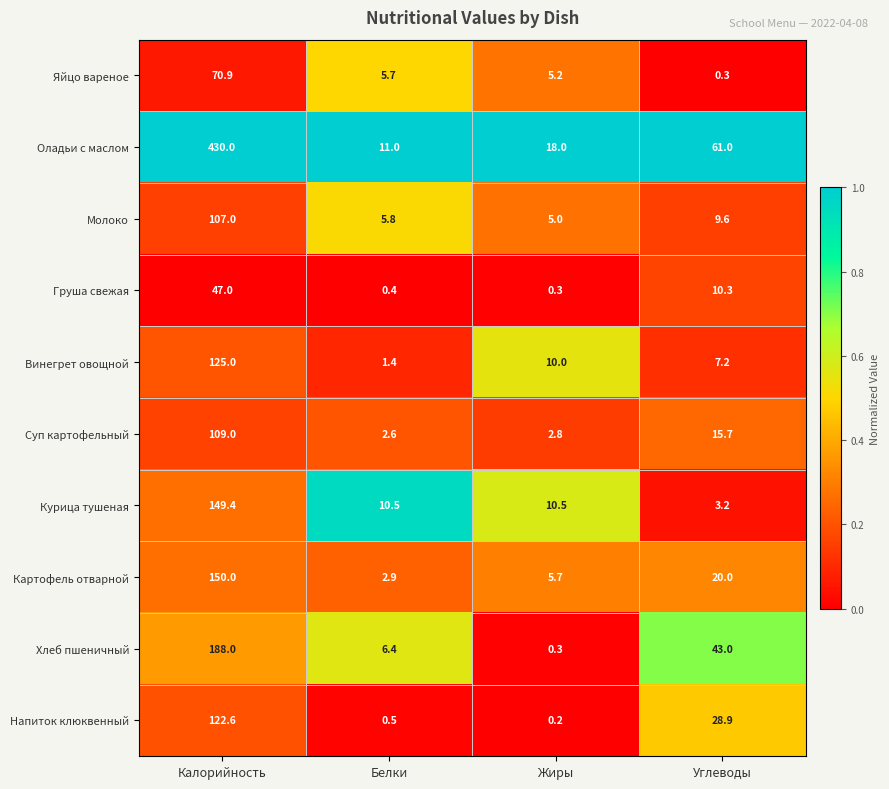

At which label does Курица тушеная first exceed 10?

Калорийность